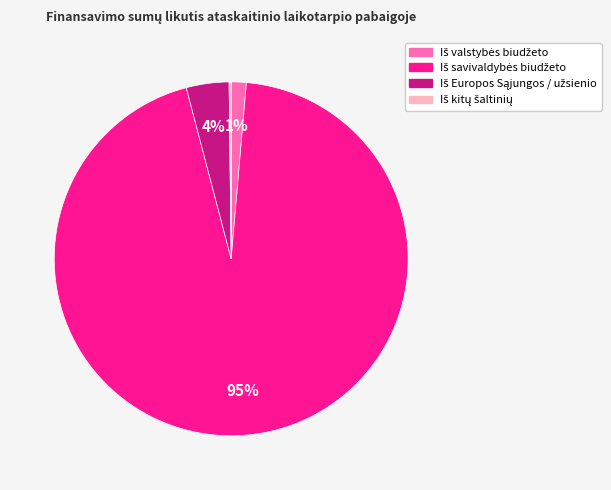

Does any single category account for the majority?

Yes